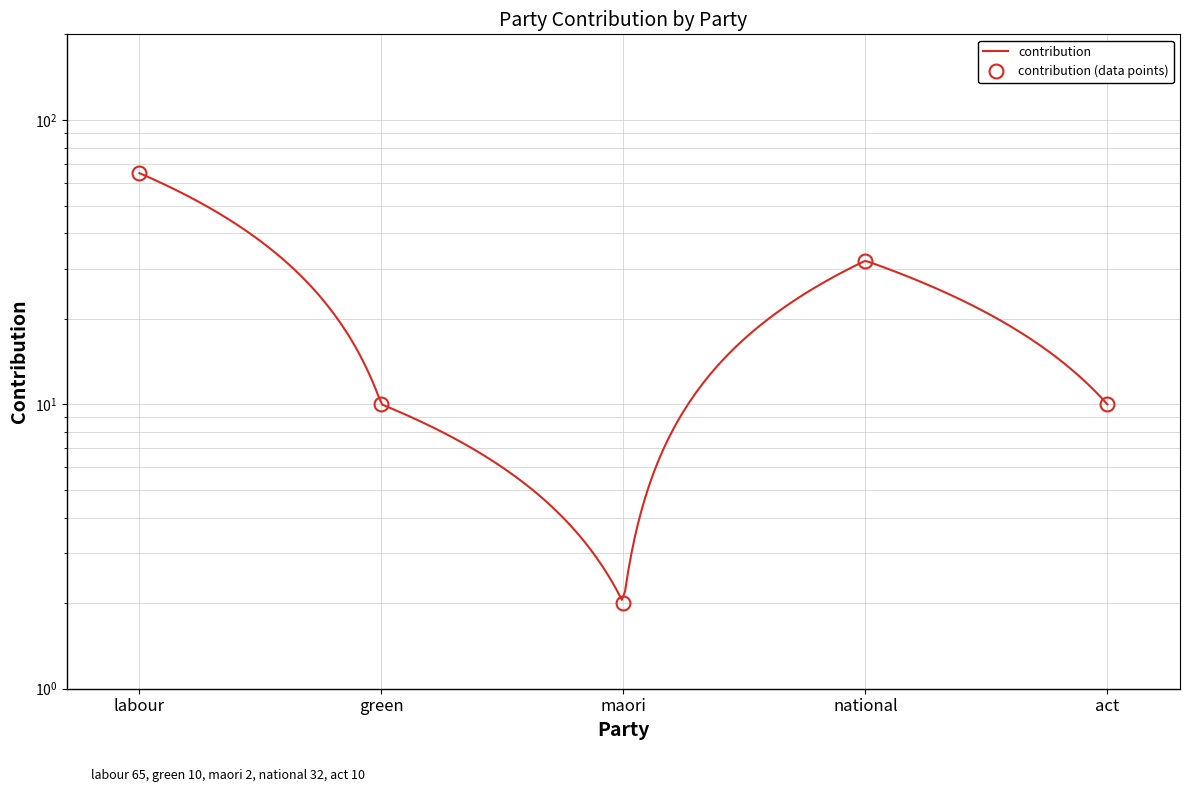

Between labour and act, which is larger?

labour